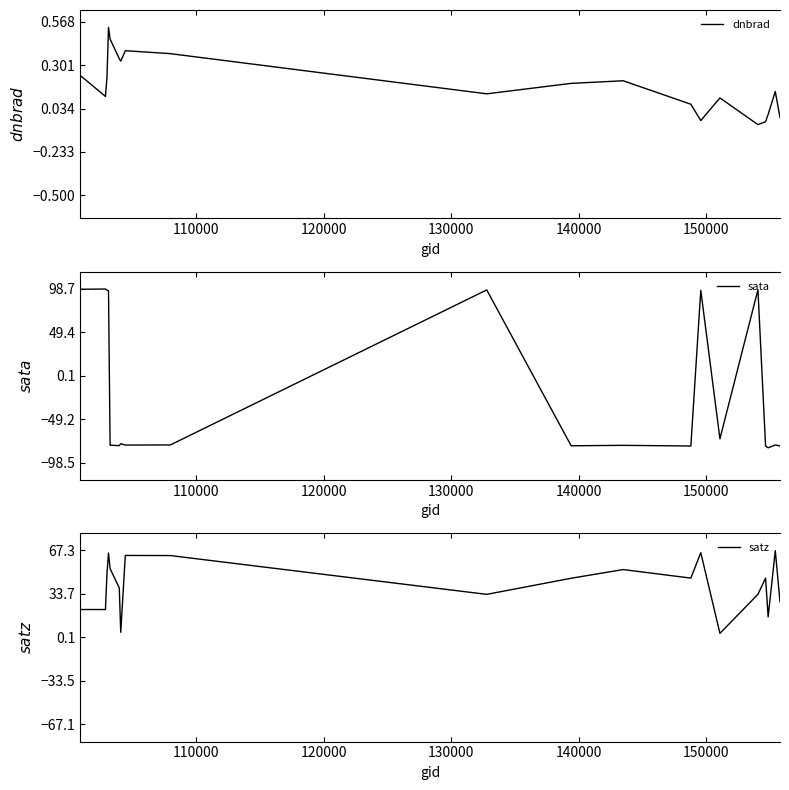

What is the average value of the satz series?

40.8